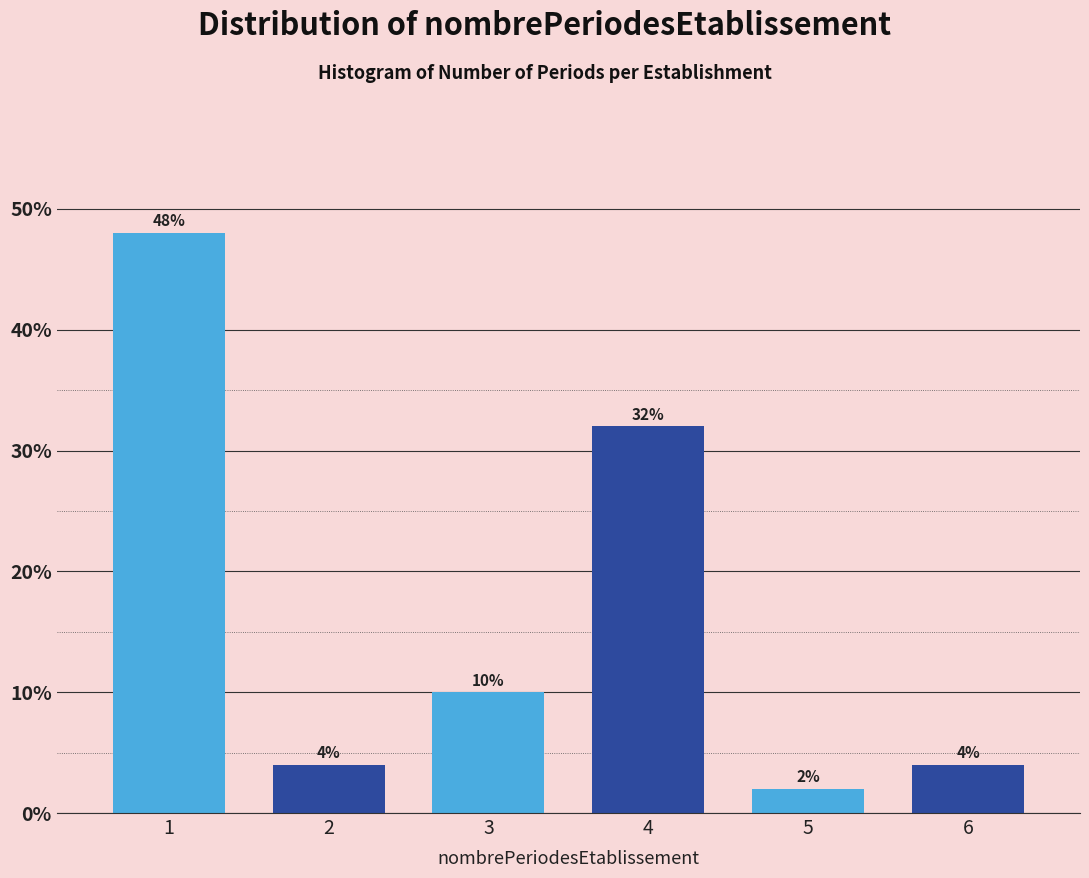

Reading left to right, what are all the values shown in this chart?

1=48	2=4	3=10	4=32	5=2	6=4